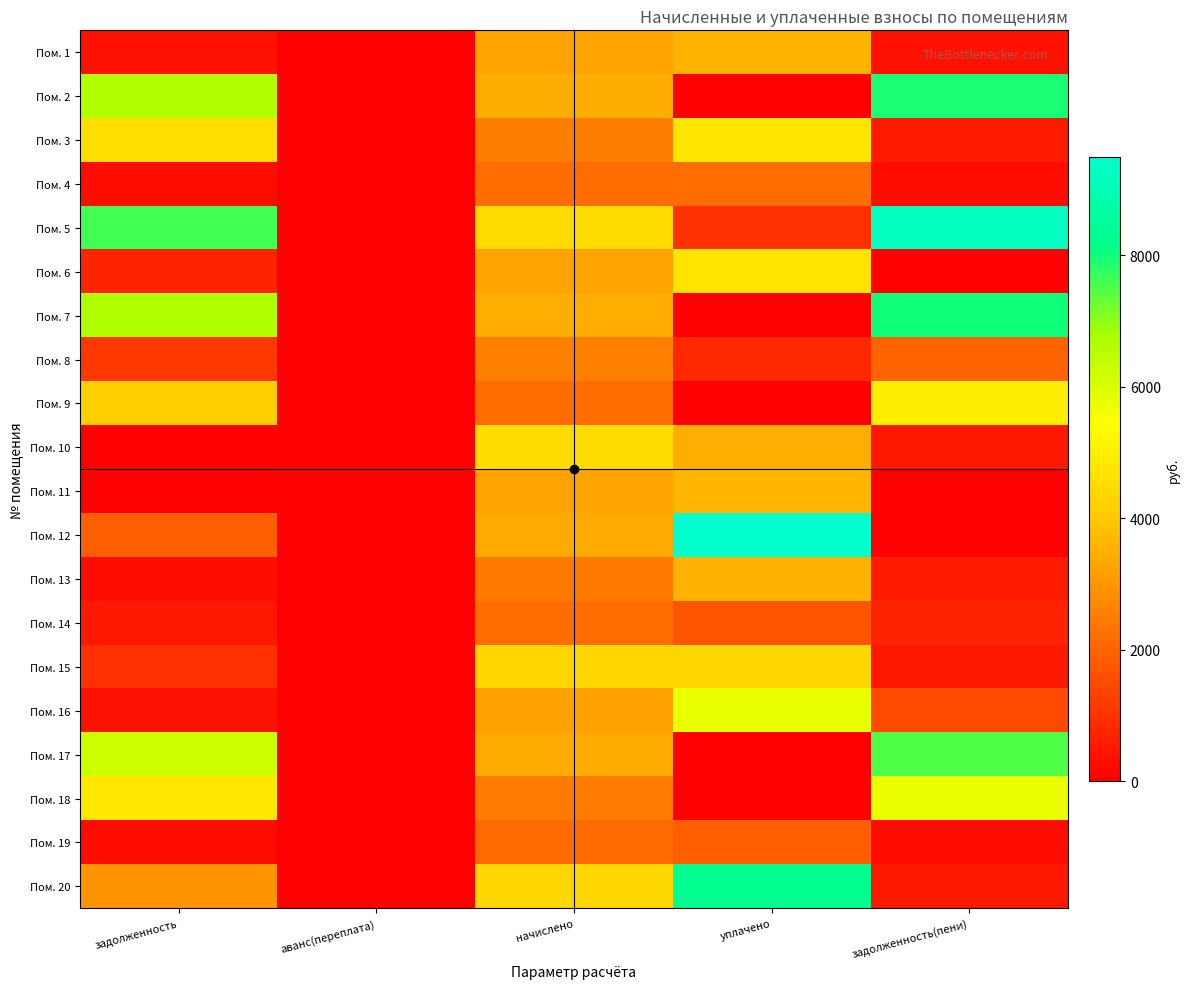

At which category is the sum across all series the highest?

начислено